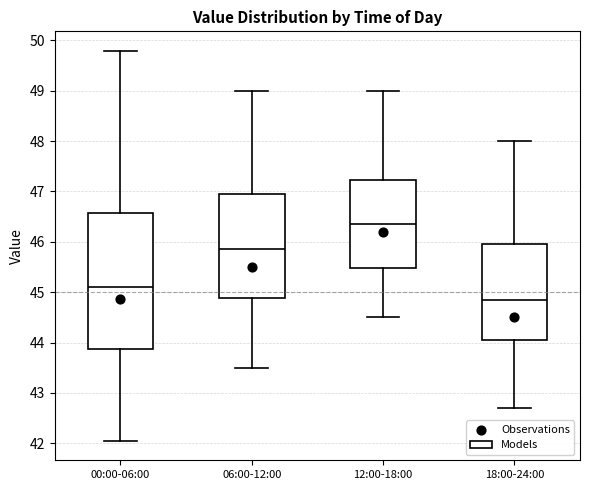

Reading left to right, read every box against the y-axis: the position of its median line, the range the box covers, and the ends of its whiskers. The values are not printed on the chart, so give them approximately, as read against the axis.

00:00-06:00: median 45.1, box 43.9 to 46.6, whiskers 42.1 to 49.8
06:00-12:00: median 45.9, box 44.9 to 47.0, whiskers 43.5 to 49.0
12:00-18:00: median 46.4, box 45.5 to 47.2, whiskers 44.5 to 49.0
18:00-24:00: median 44.9, box 44.1 to 46.0, whiskers 42.7 to 48.0